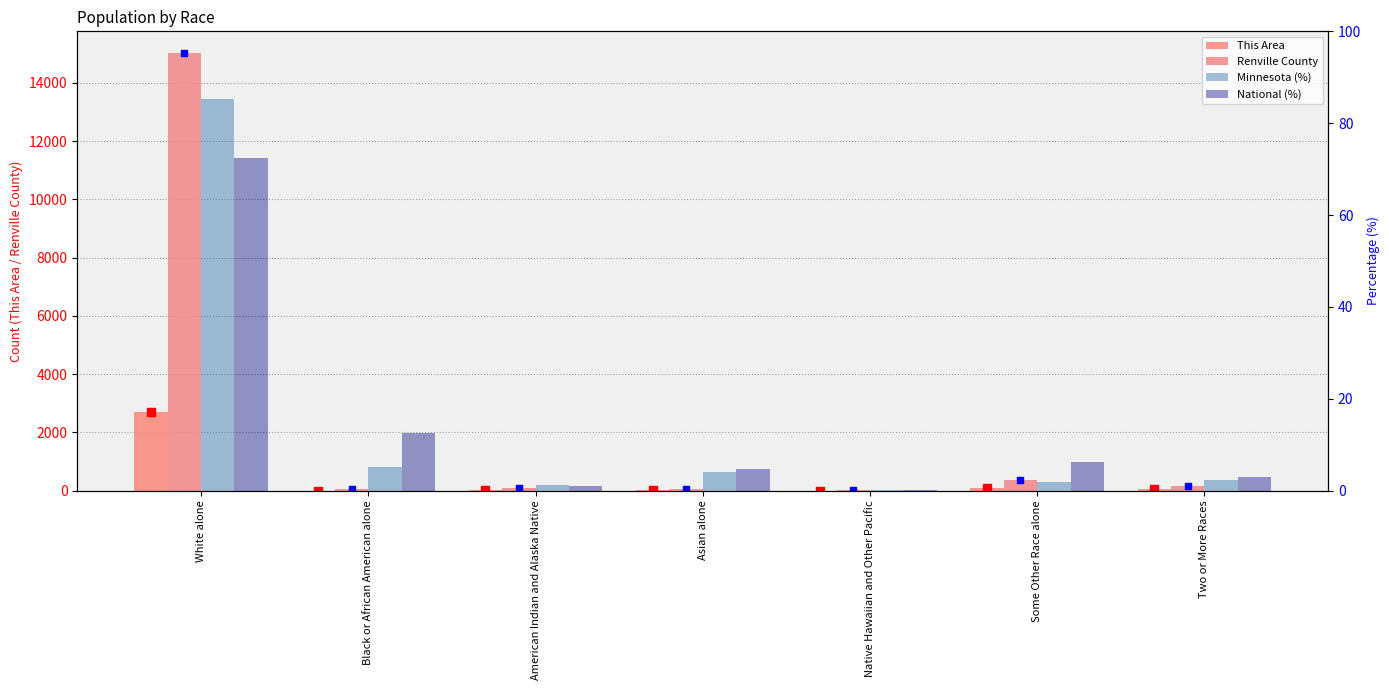

Which series has the widest spread of Y values?

Renville County